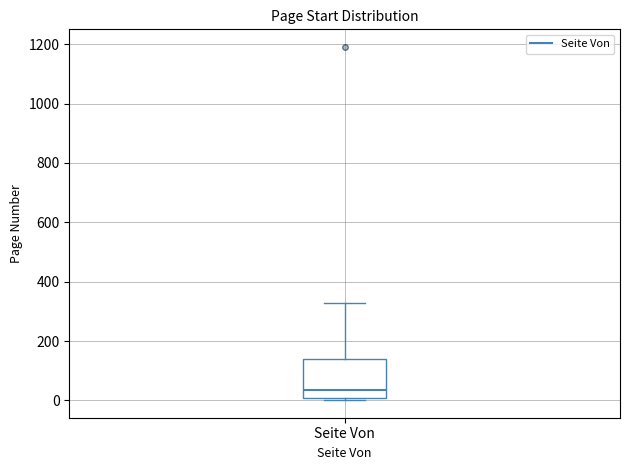

Read this box plot against the y-axis: the position of the median line, the range covered by the box, and the ends of both whiskers. The values are not printed on the chart, so give them approximately, as read against the axis.

median 40, box 0 to 140, whiskers 0 (just below the box's lower edge) to 320